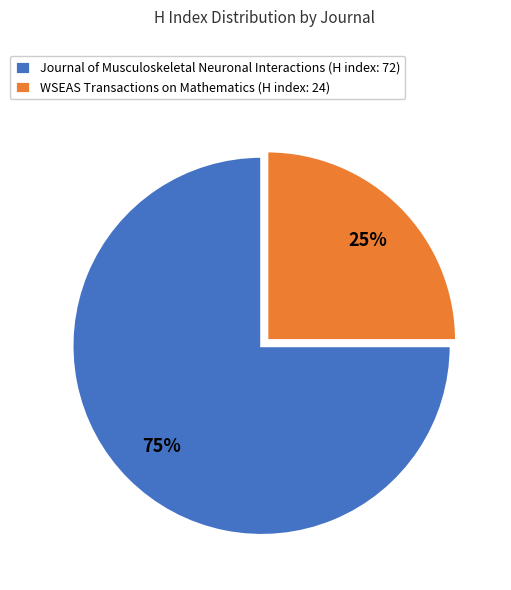

To the nearest percent, what is the average slice percentage?

50%